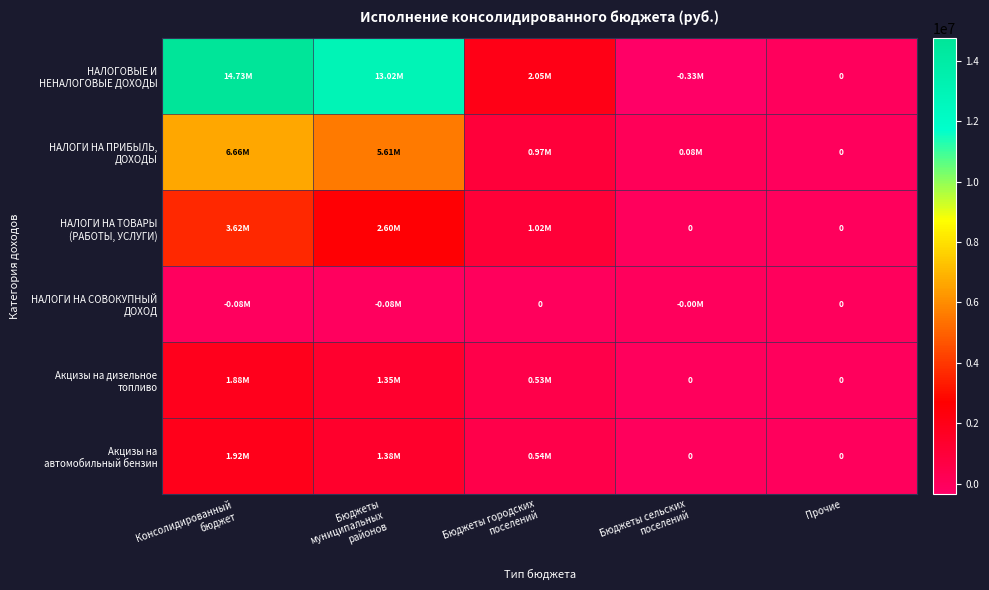

What is the difference between the НАЛОГИ НА ТОВАРЫ (РАБОТЫ, УСЛУГИ) values at Консолидированный бюджет and Прочие?

3618690.0